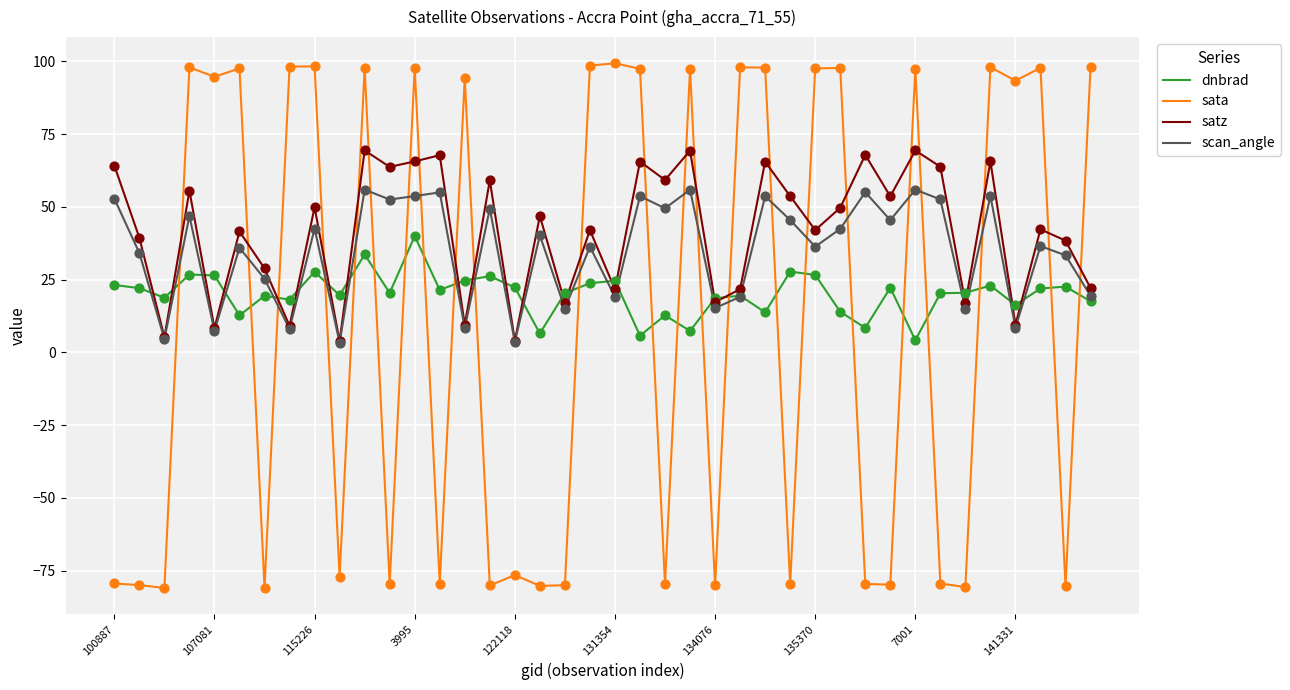

Which series has the largest total across all categories?

satz